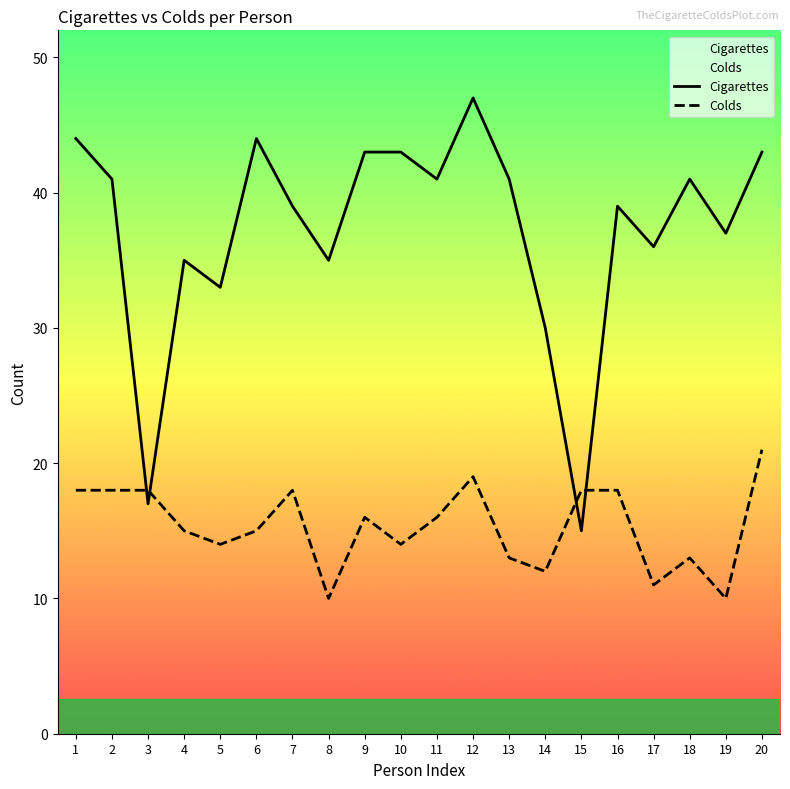

List the labels in order of Cigarettes value, largest first.

12, 1, 6, 9, 10, 20, 2, 11, 13, 18, 7, 16, 19, 17, 4, 8, 5, 14, 3, 15